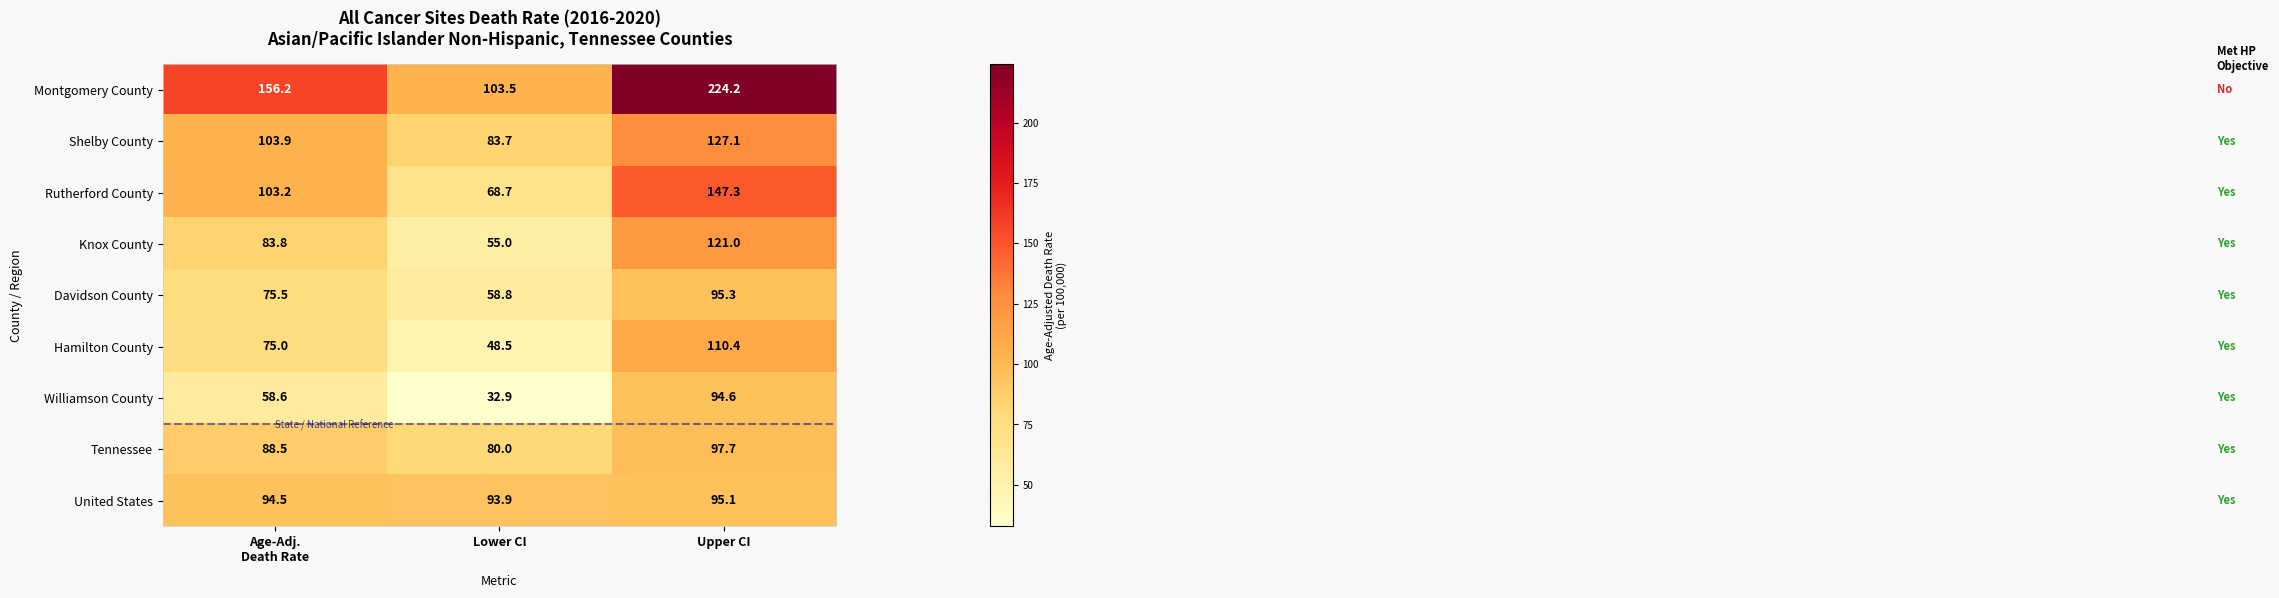

At which category is the sum across all series the highest?

Upper CI